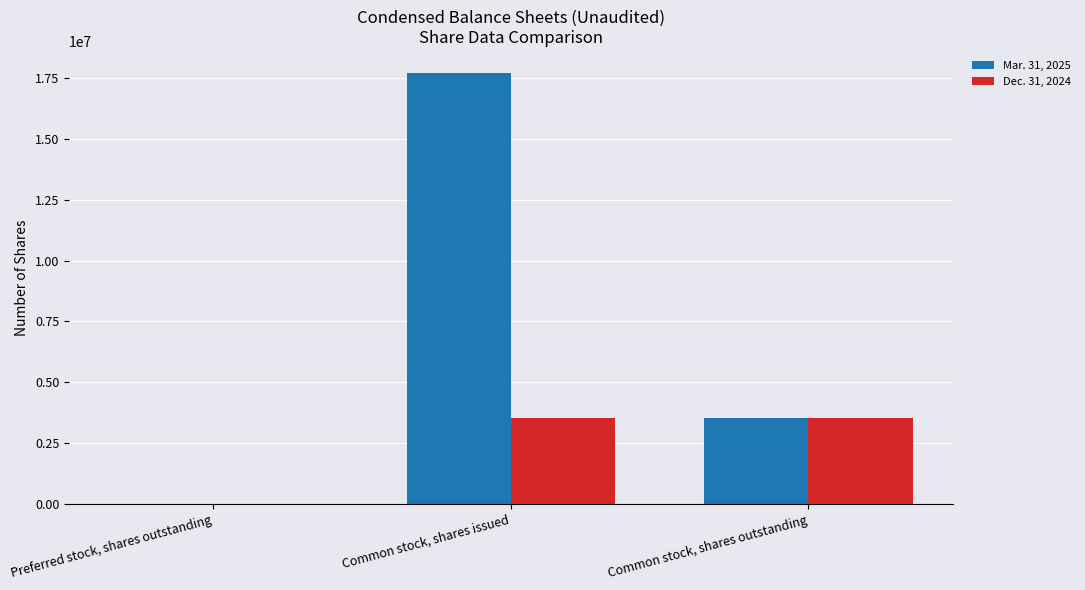

The value of Mar. 31, 2025 at Common stock, shares outstanding is 3530000. True or false?

True